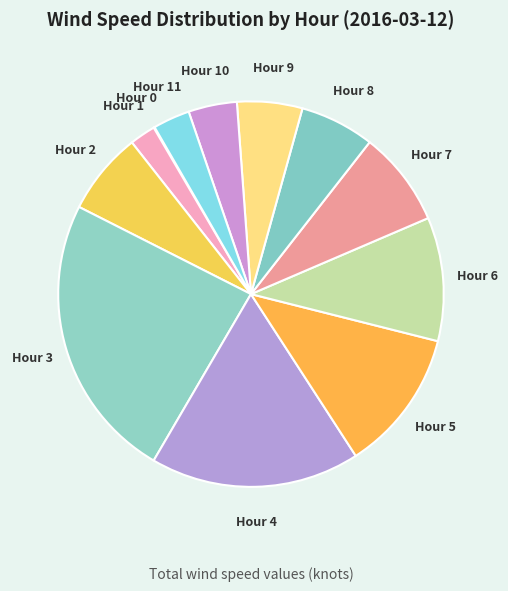

What is the largest slice in the pie chart?

Hour 3